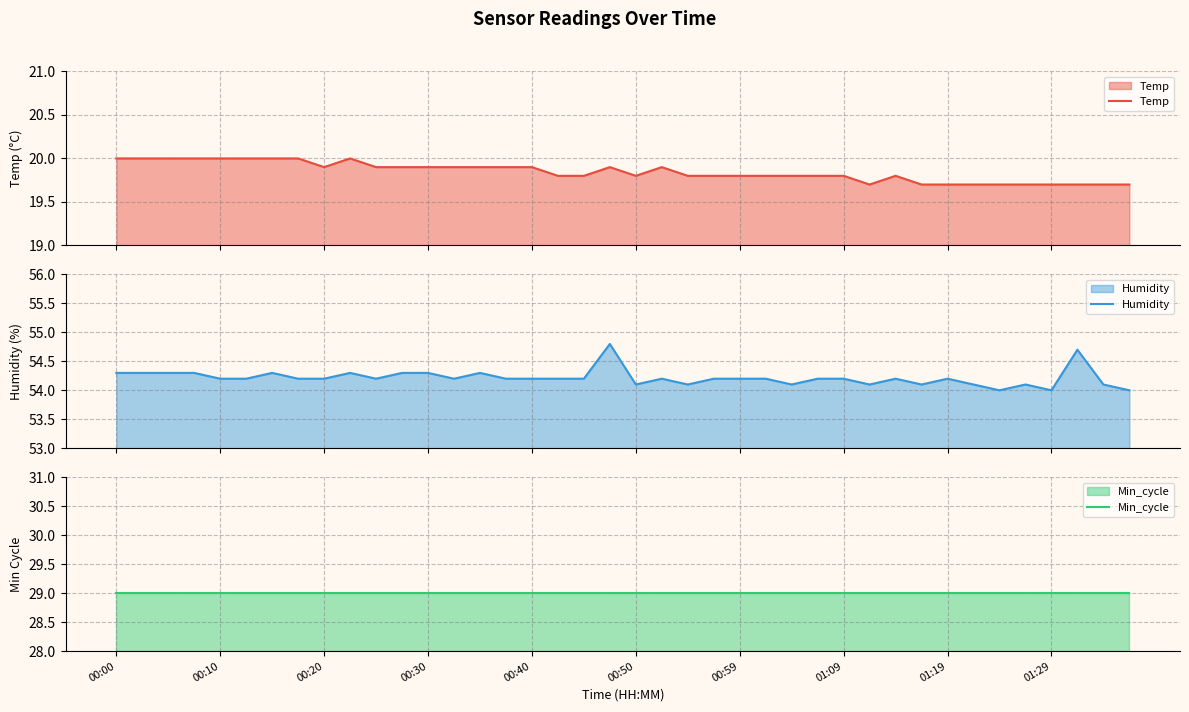

What is the spread (max minus min) of values at 26?

34.3